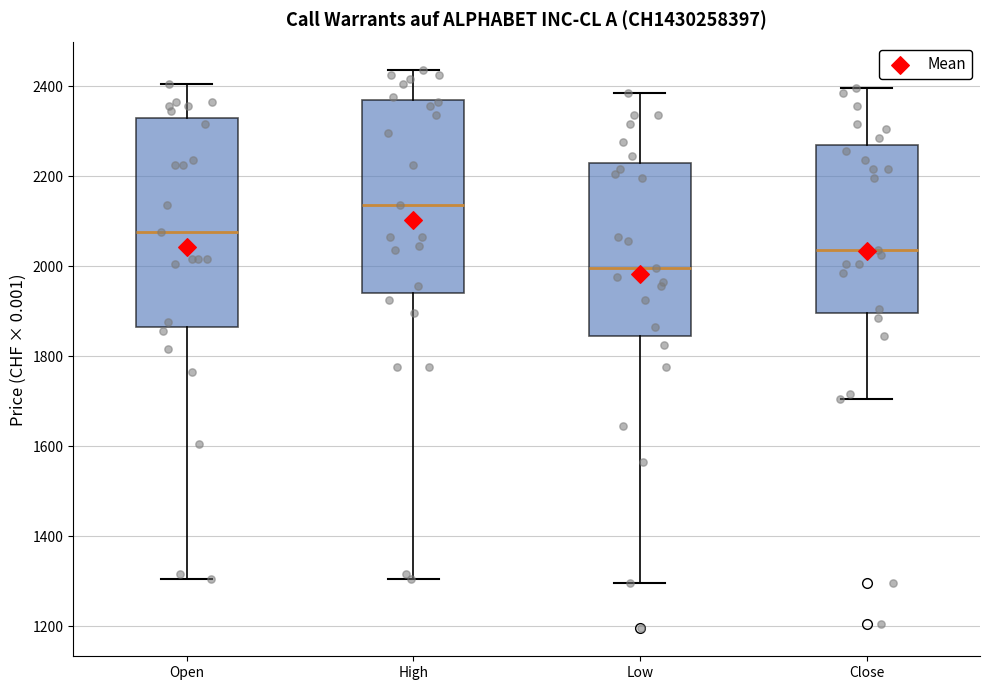

Comparing the boxes themselves (not the whiskers), which one is the tallest?

Open